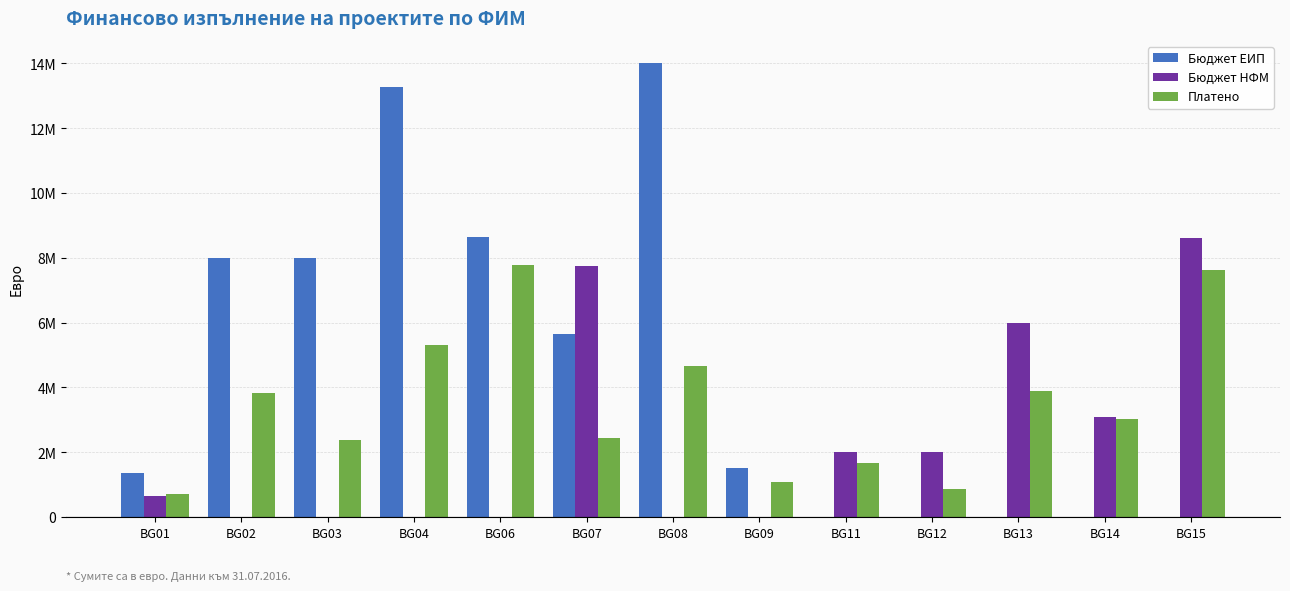

Is the value of Платено at BG02 greater than the value of Бюджет ЕИП at BG07?

No